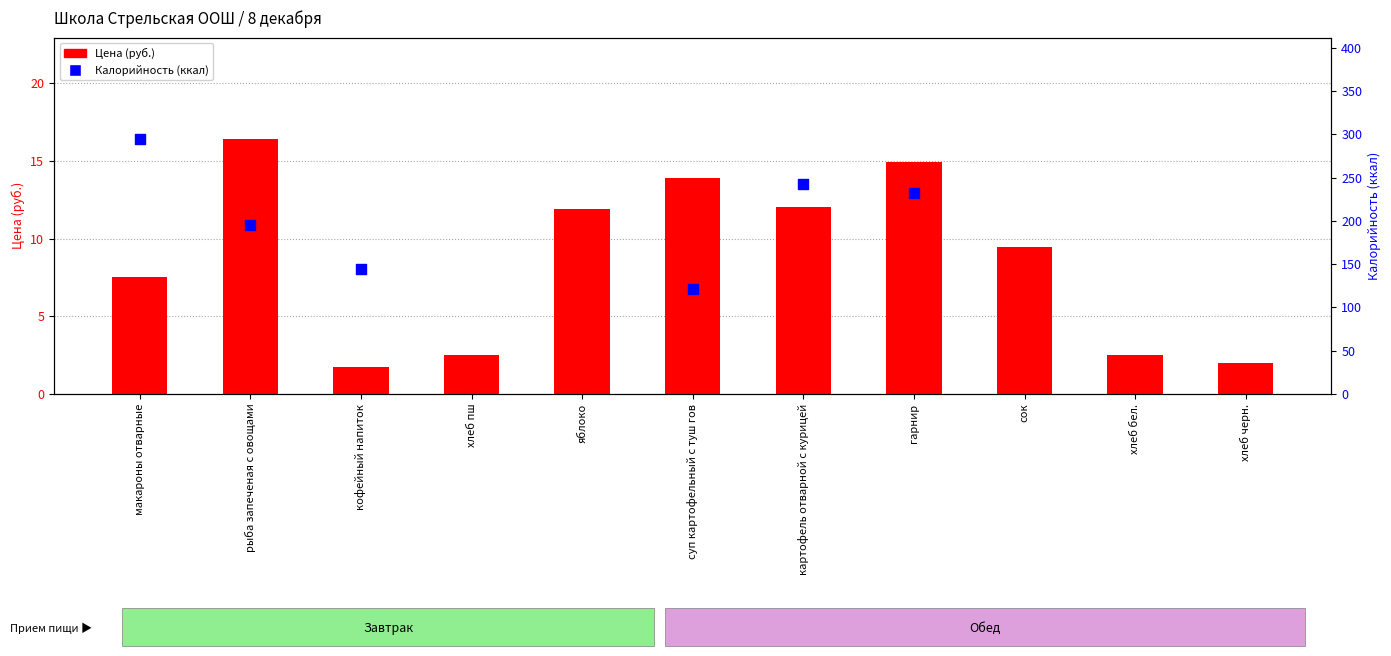

Which series reaches the maximum Y coordinate?

Калорийность (ккал)